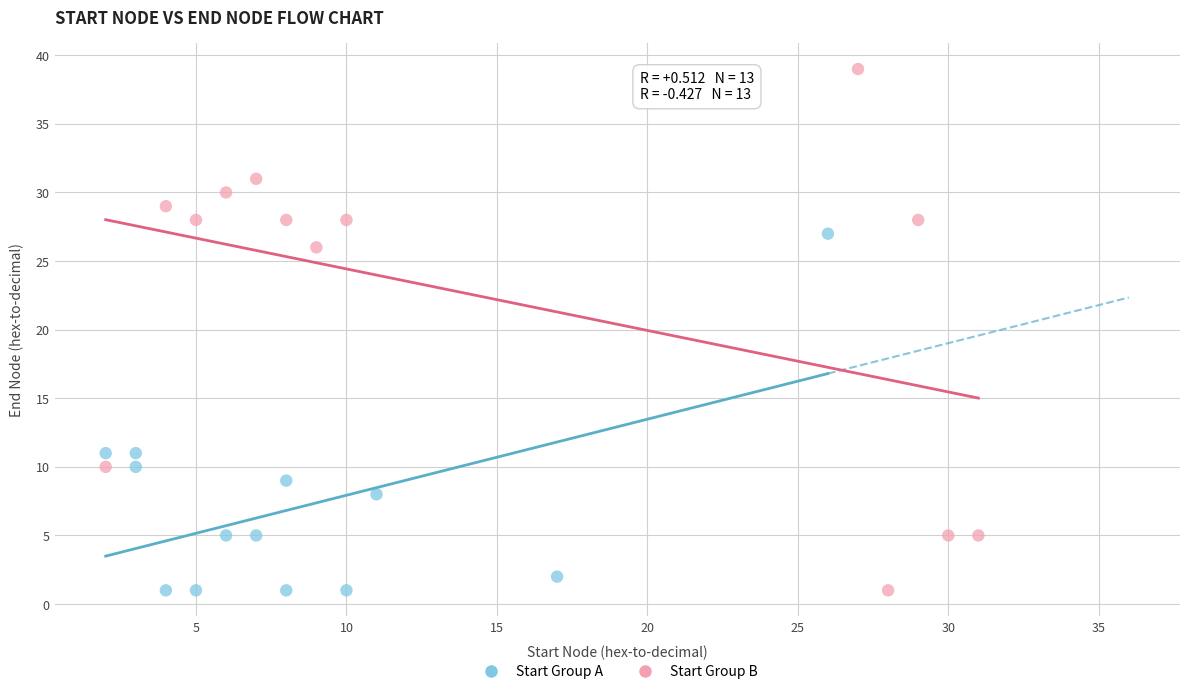

Which series contains the highest Y value?

Start Group B